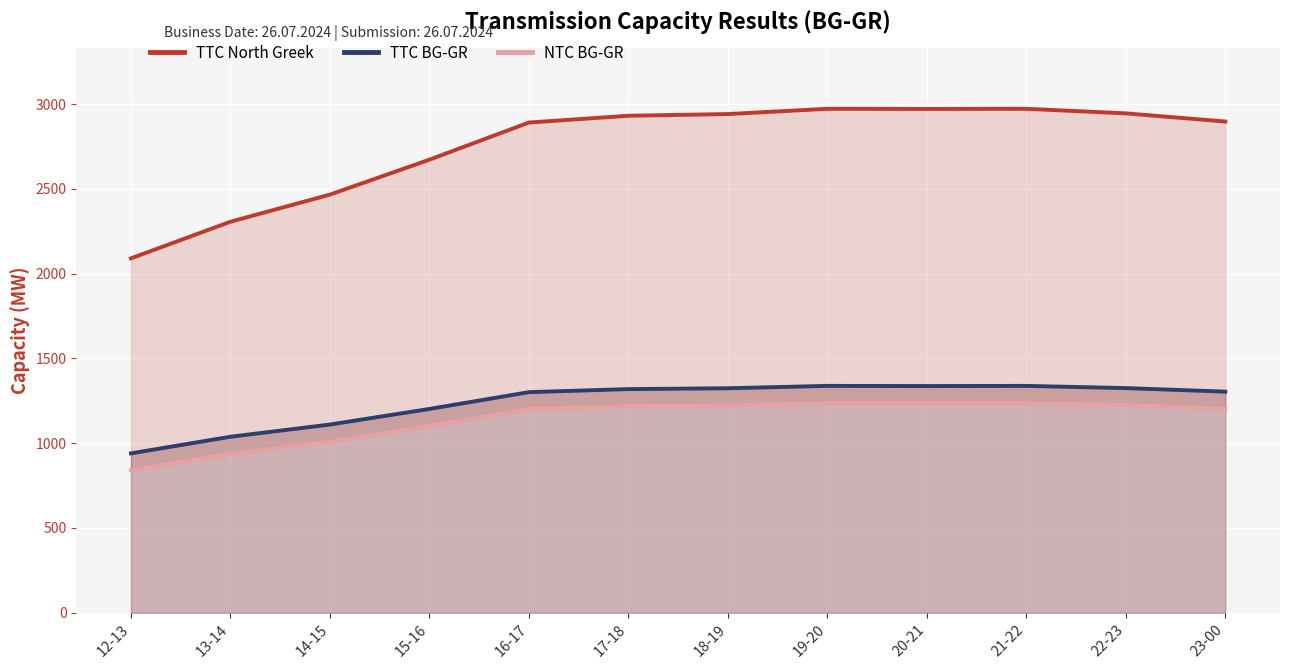

At which label does TTC BG-GR reach its peak?

19-20